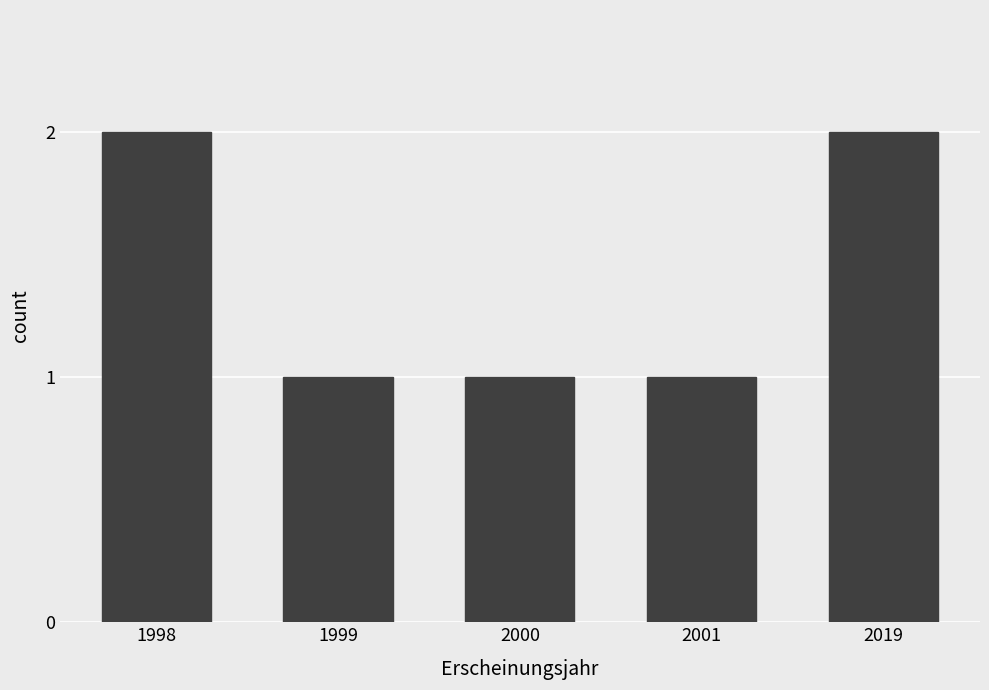

Reading left to right, extract all data points from this chart.

1998=2	1999=1	2000=1	2001=1	2019=2